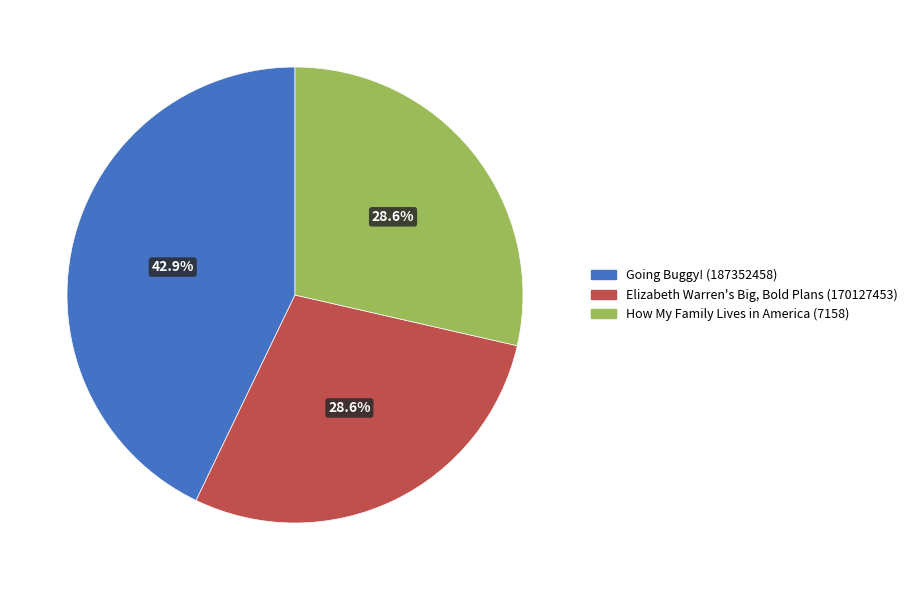

The Elizabeth Warren's Big, Bold Plans (170127453) slice represents 29% of the pie. True or false?

True